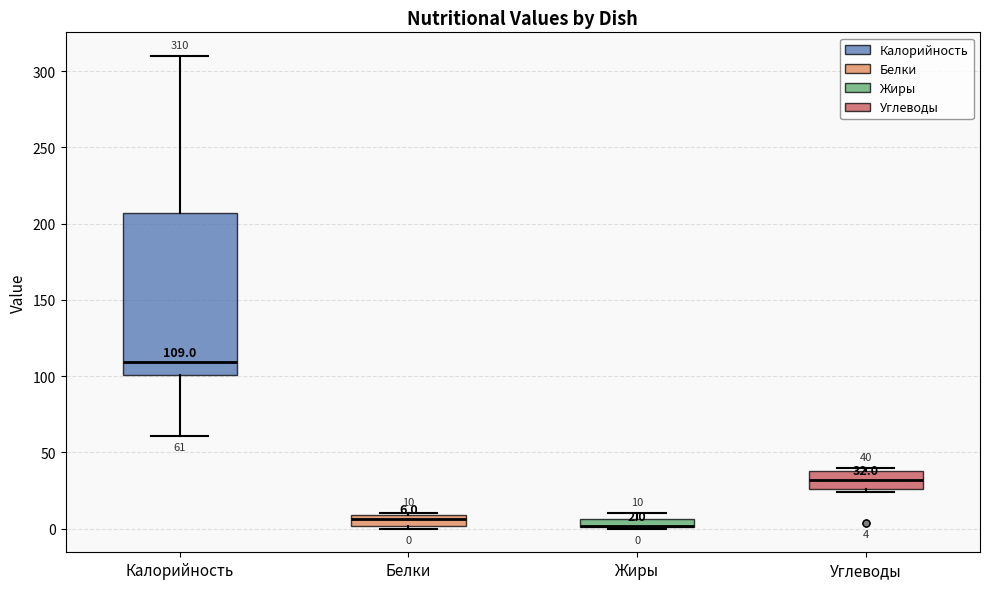

Comparing the boxes themselves (not the whiskers), which one is the tallest?

Калорийность